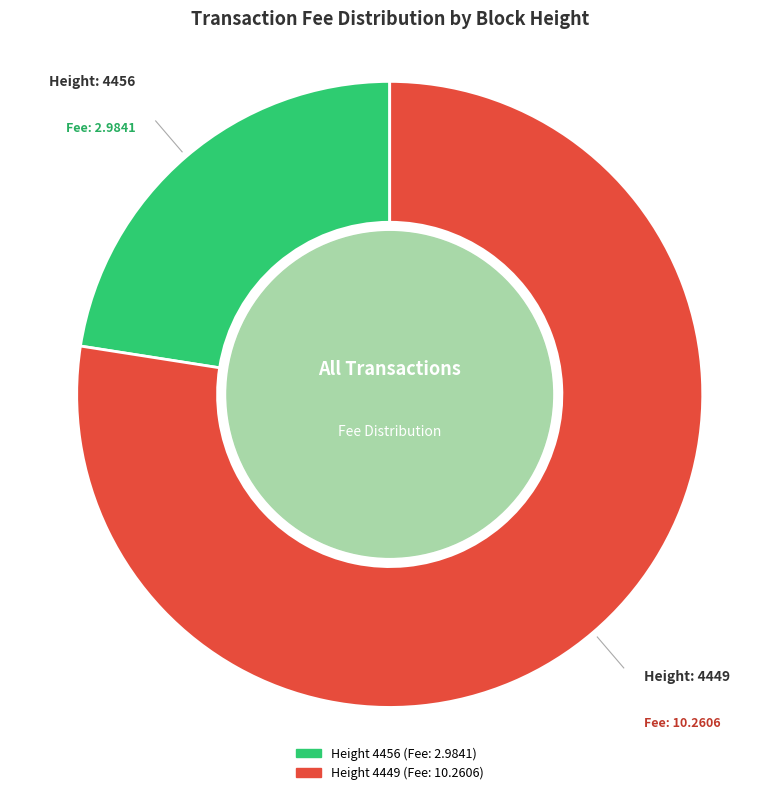

Is there a majority slice in this chart?

Yes